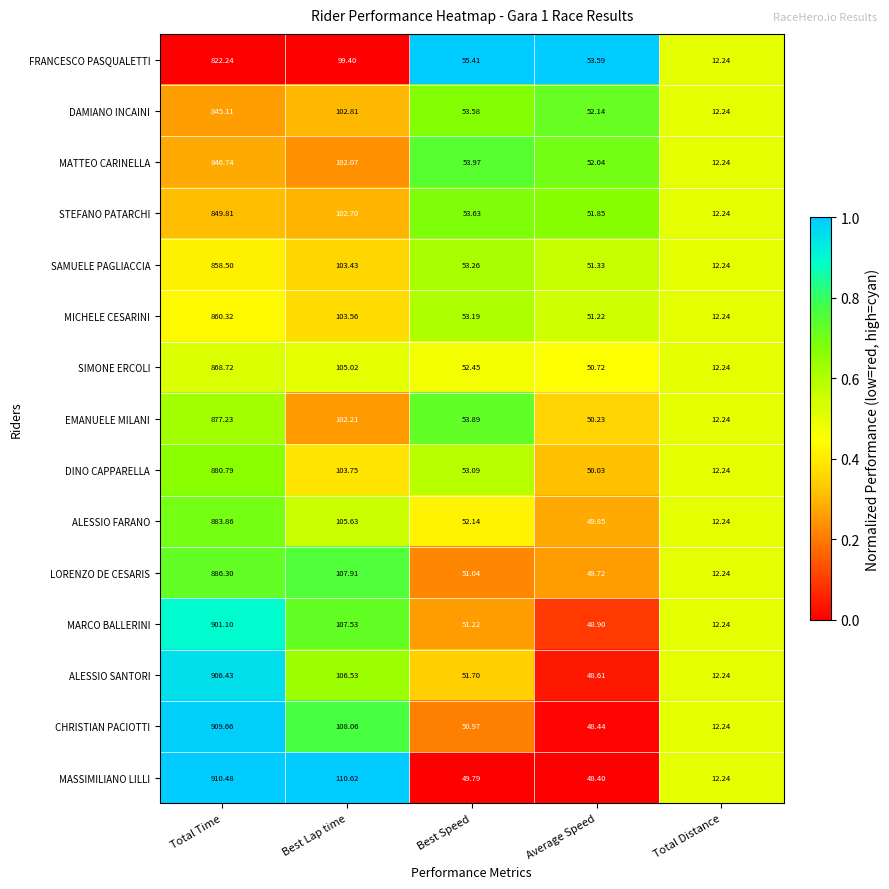

How many series are shown in this chart?

15